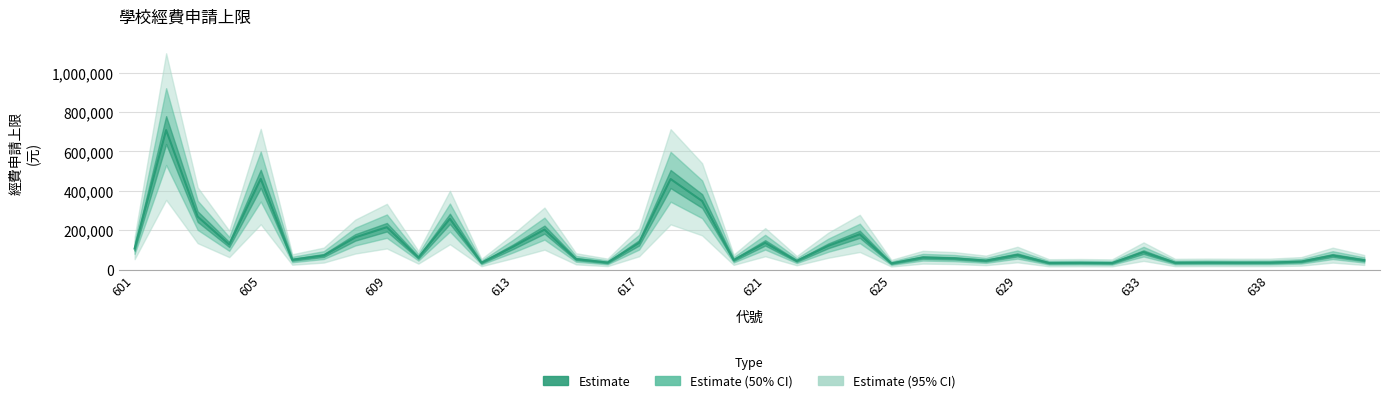

What is the maximum value shown in the chart?

708628.3